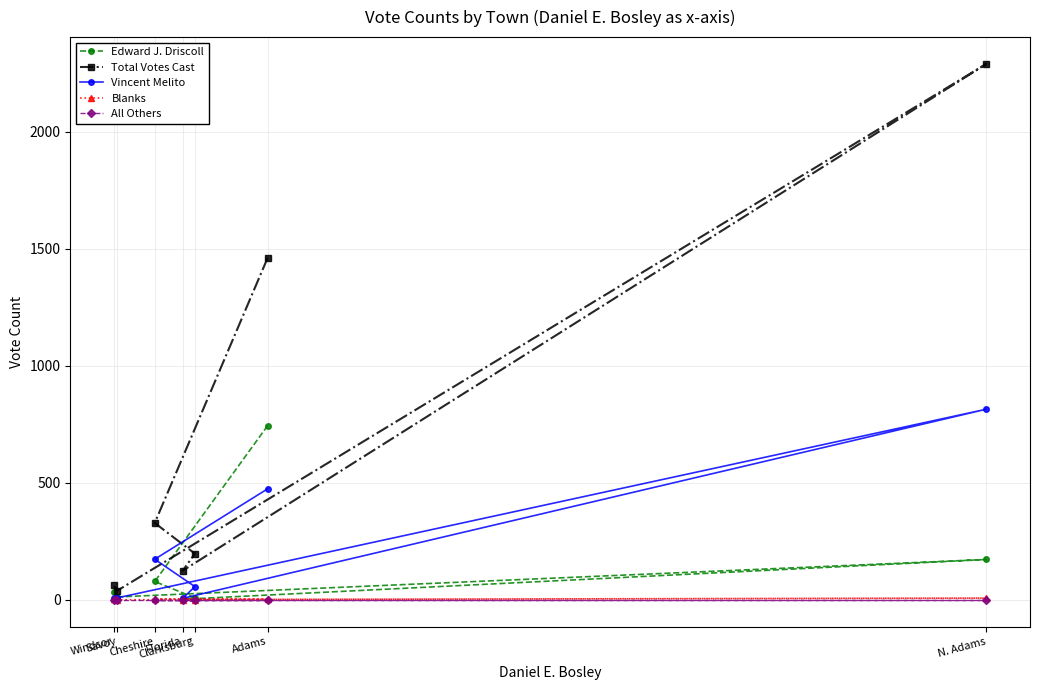

Reading left to right, extract all data points from this chart.

Edward J. Driscoll: Adams=744	Cheshire=78	Clarksburg=8	Florida=2	N. Adams=172	Savoy=12	Windsor=35
Total Votes Cast: Adams=1461	Cheshire=328	Clarksburg=197	Florida=124	N. Adams=2289	Savoy=39	Windsor=61
Vincent Melito: Adams=474	Cheshire=173	Clarksburg=56	Florida=6	N. Adams=814	Savoy=8	Windsor=8
Blanks: Adams=3	Cheshire=3	Clarksburg=0	Florida=1	N. Adams=7	Savoy=0	Windsor=4
All Others: Adams=0	Cheshire=0	Clarksburg=0	Florida=0	N. Adams=0	Savoy=0	Windsor=0